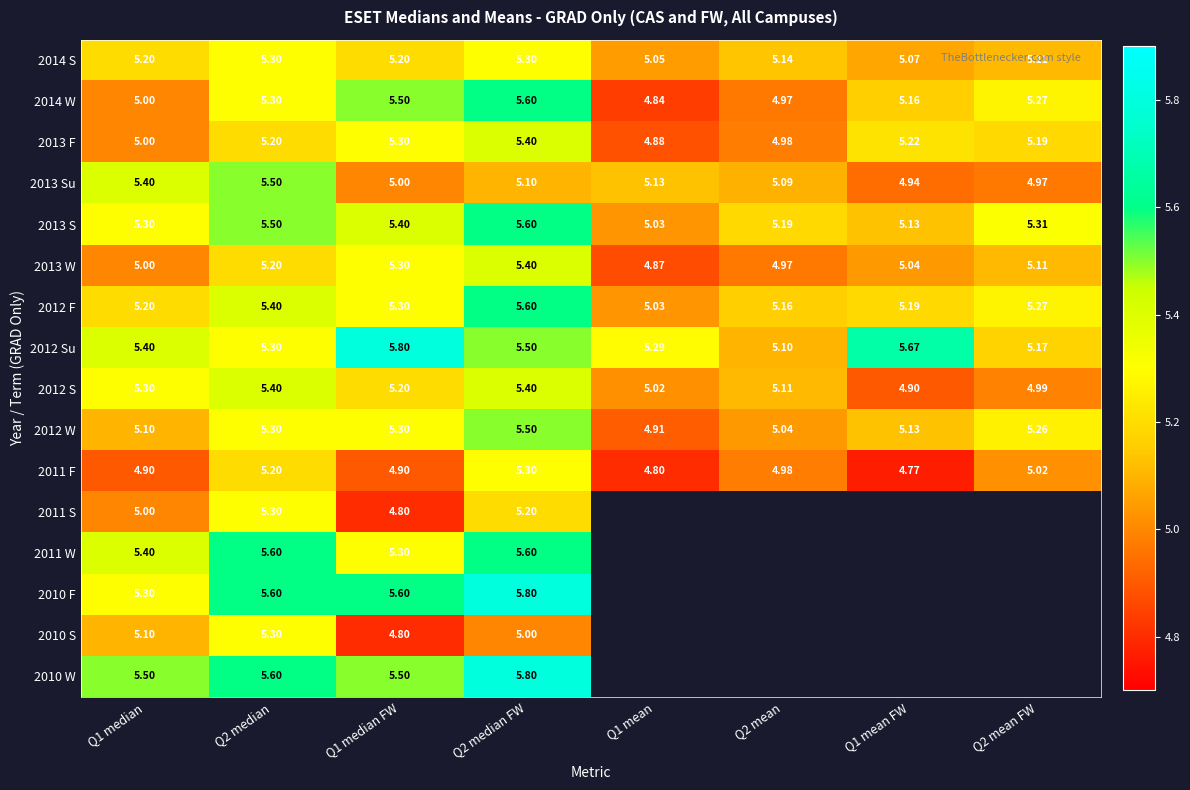

What is the maximum value shown in the chart?

5.8